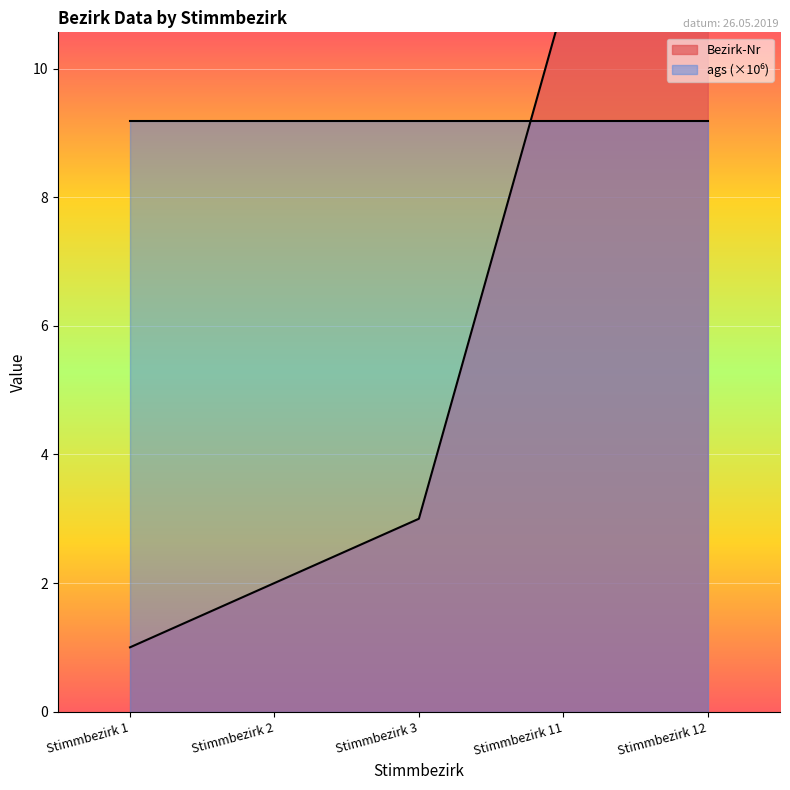

What is the sum of all values?

29